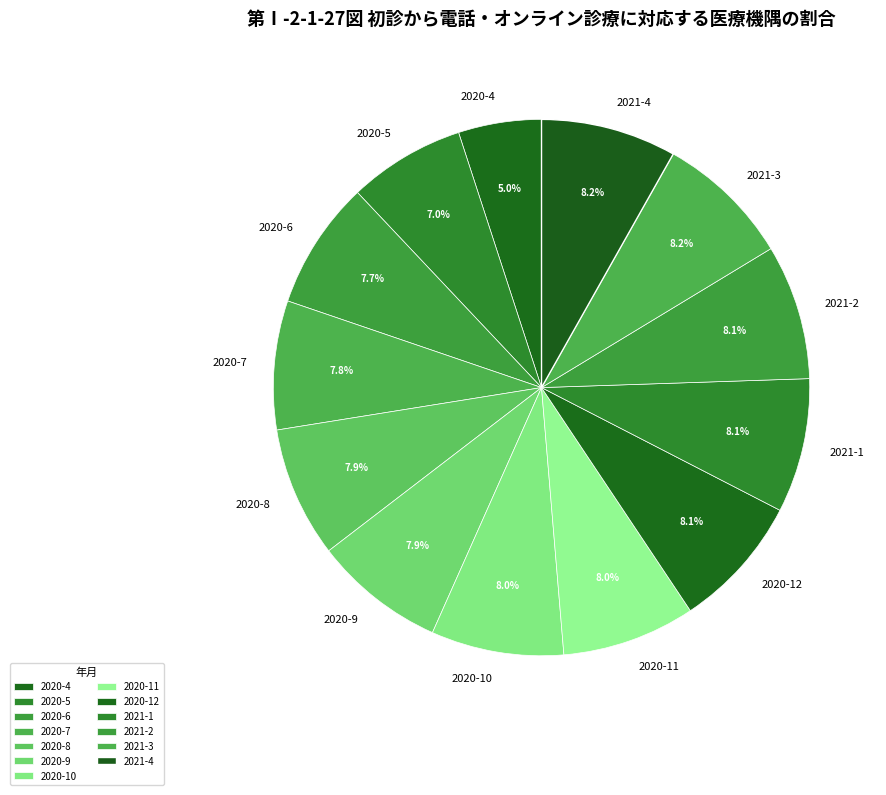

Does 2020-7 represent more than half of the total?

No